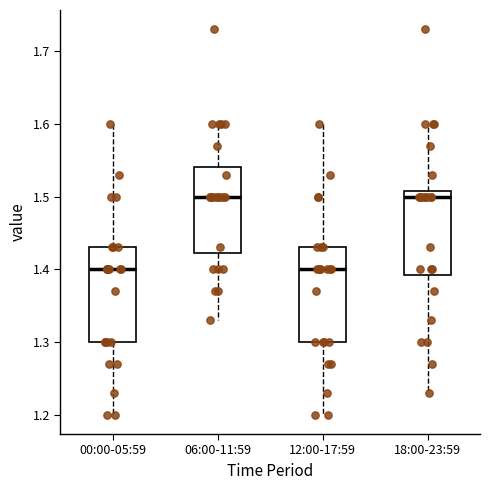

Reading left to right, read every box against the y-axis: the position of its median line, the range the box covers, and the ends of its whiskers. The values are not printed on the chart, so give them approximately, as read against the axis.

00:00-05:59: median 1.40, box 1.30 to 1.43, whiskers 1.20 to 1.60
06:00-11:59: median 1.50, box 1.42 to 1.54, whiskers 1.33 to 1.60
12:00-17:59: median 1.40, box 1.30 to 1.43, whiskers 1.20 to 1.60
18:00-23:59: median 1.50, box 1.39 to 1.51, whiskers 1.23 to 1.60